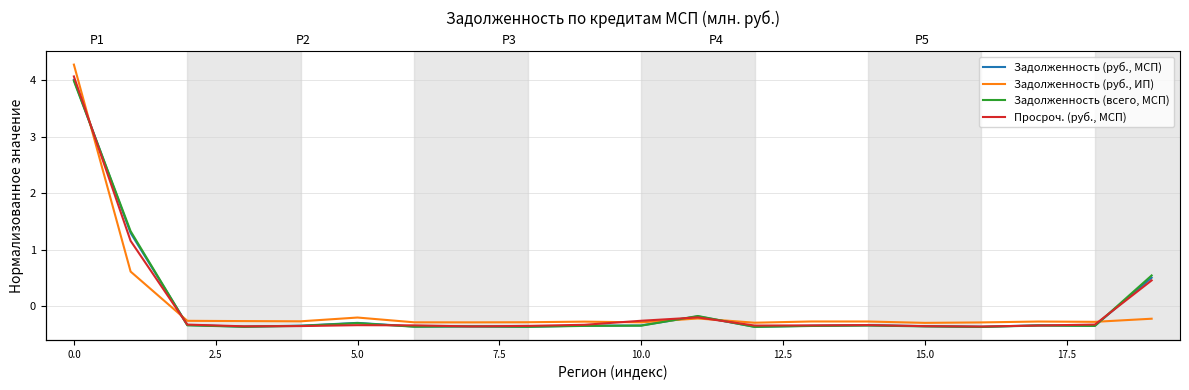

What are all the series names shown in the legend?

Задолженность (руб., МСП), Задолженность (руб., ИП), Задолженность (всего, МСП), Просроч. (руб., МСП)